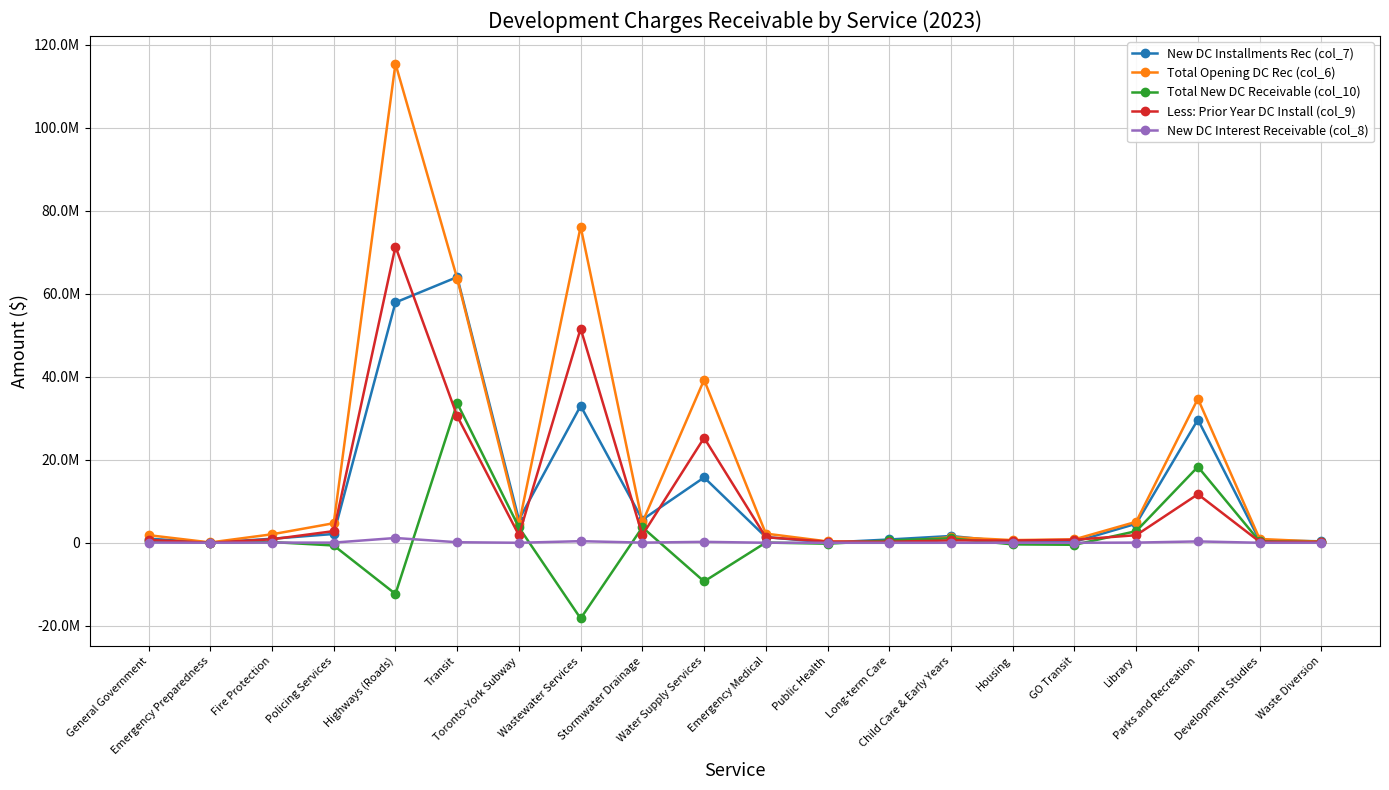

What position from the left is Policing Services?

4